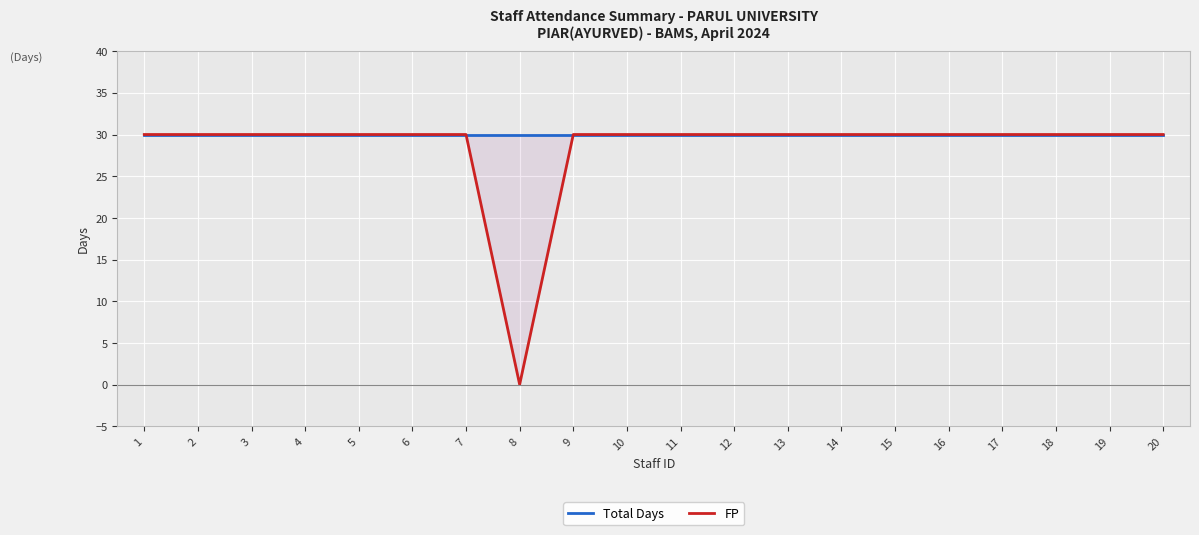

What is the value of the Total Days point at the 16th from the left?

30